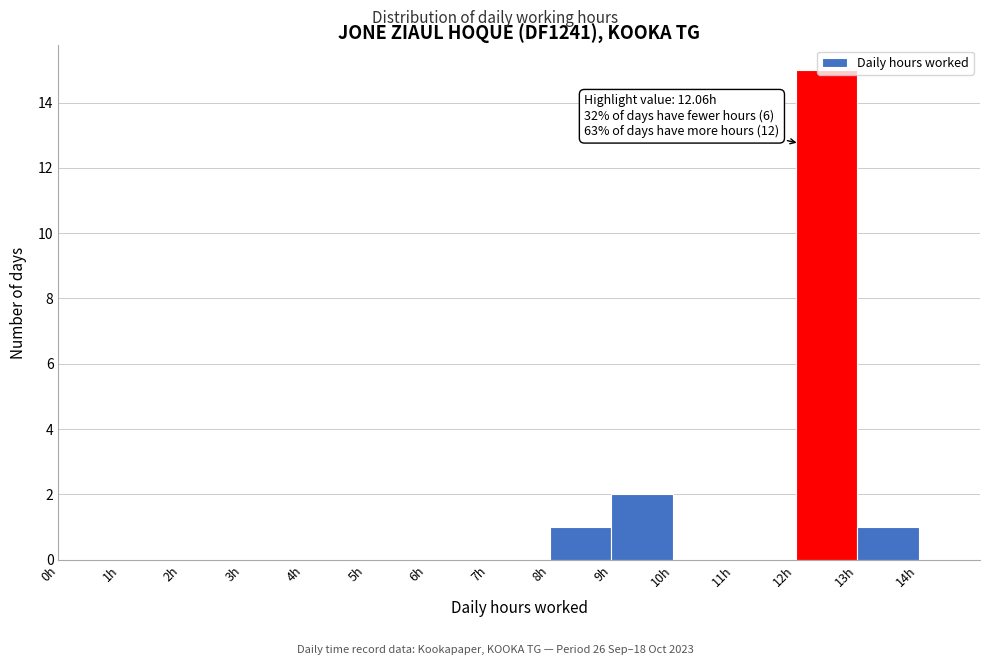

Over which range of the x-axis is the bar tallest?

12 to 13